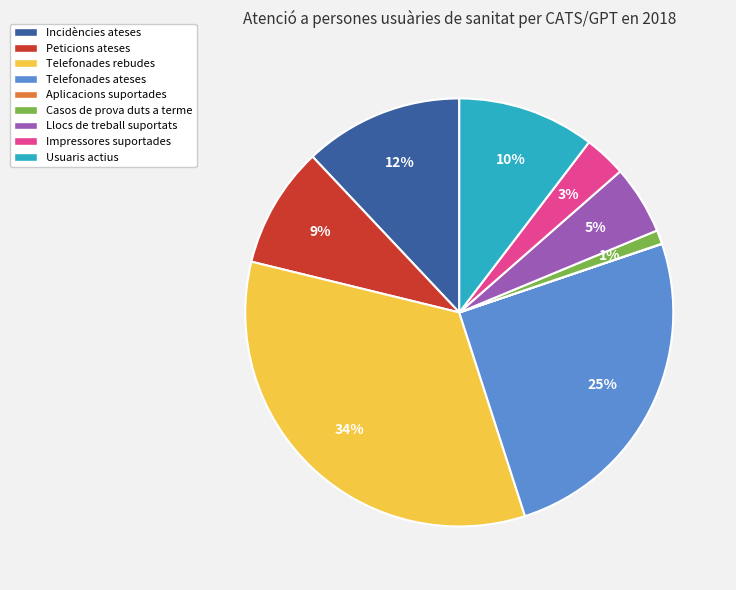

What percentage is the Incidències ateses slice, to the nearest percent?

12%